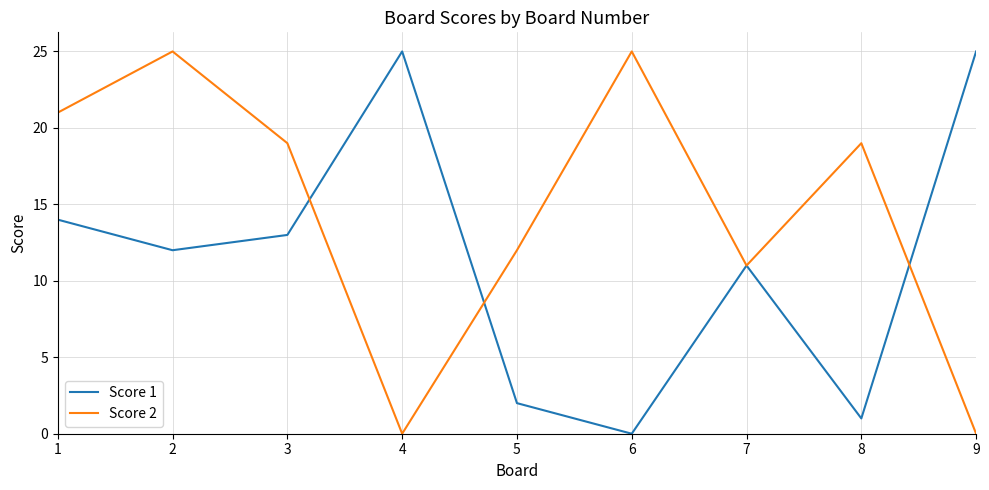

Reading left to right, what are all the values shown in this chart?

Score 1: 14	12	13	25	2	0	11	1	25
Score 2: 21	25	19	0	12	25	11	19	0